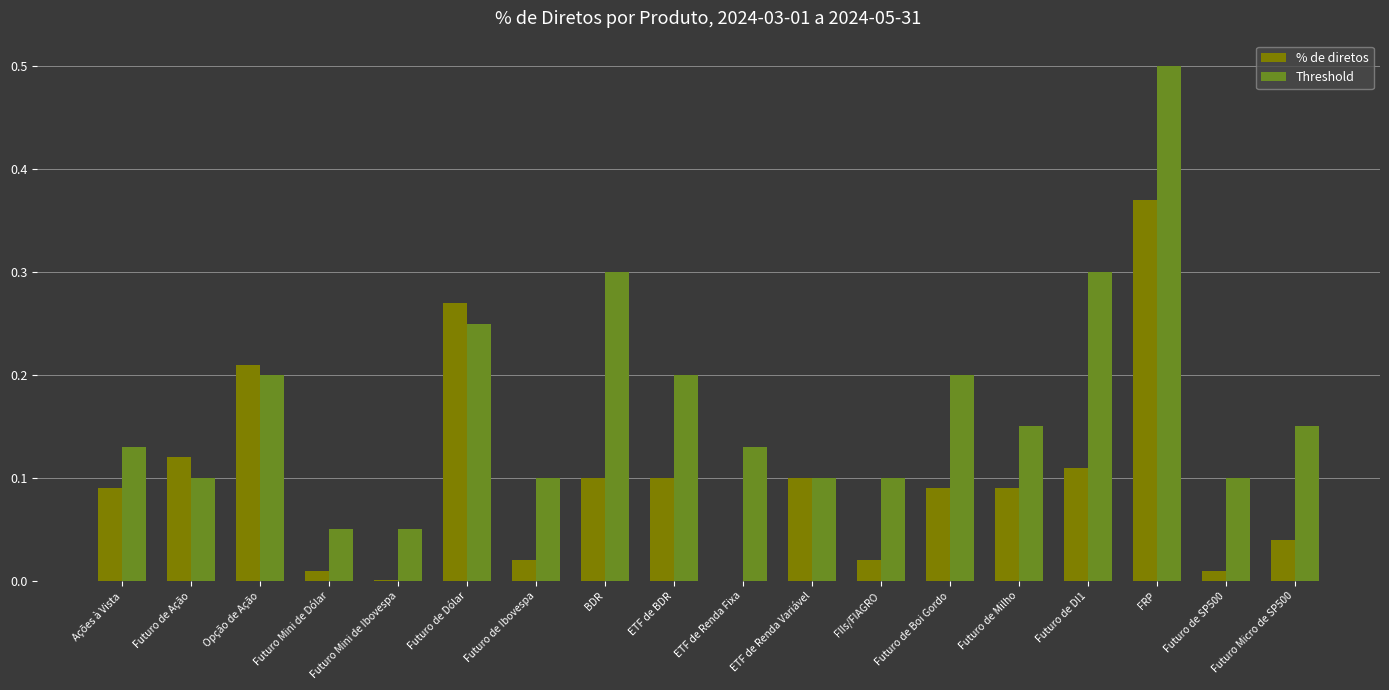

True or false: % de diretos has a value of 0.0 at Futuro de SP500.

True